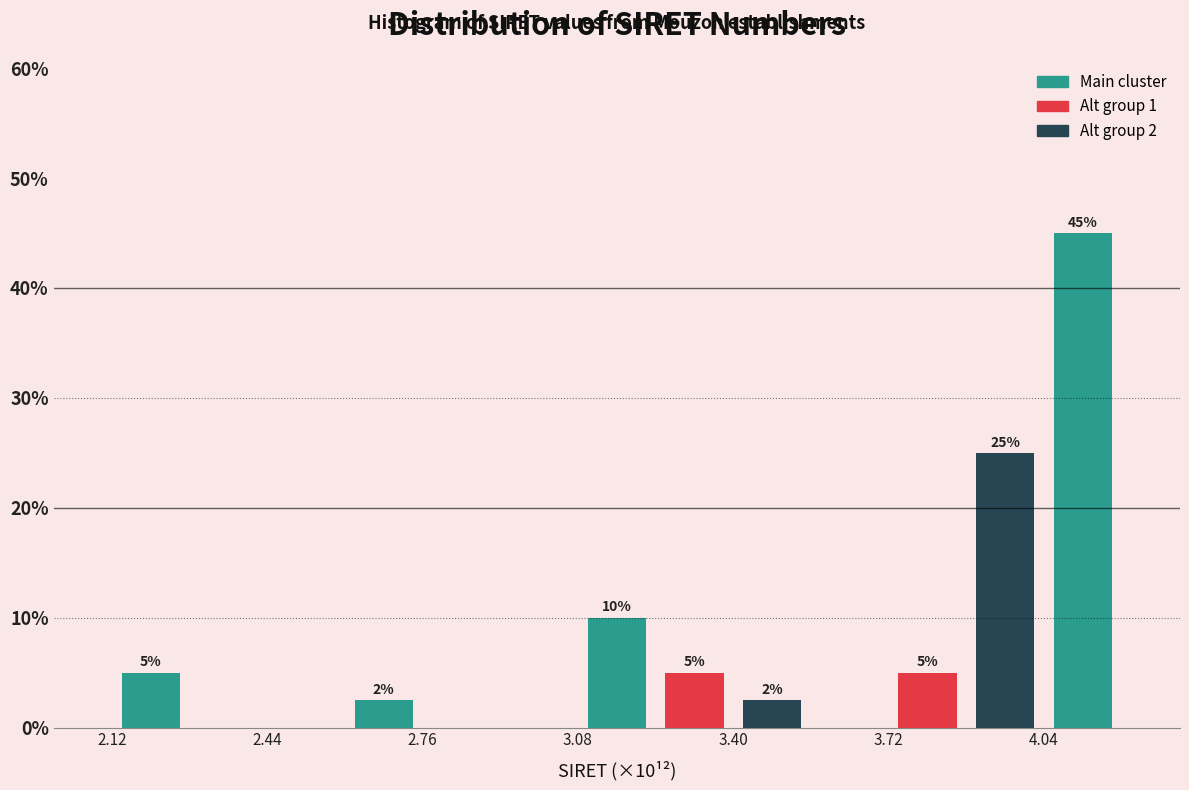

Around what value on the x-axis is the tallest bar? Give the approximate position of its centre, as read against the axis.

4.10